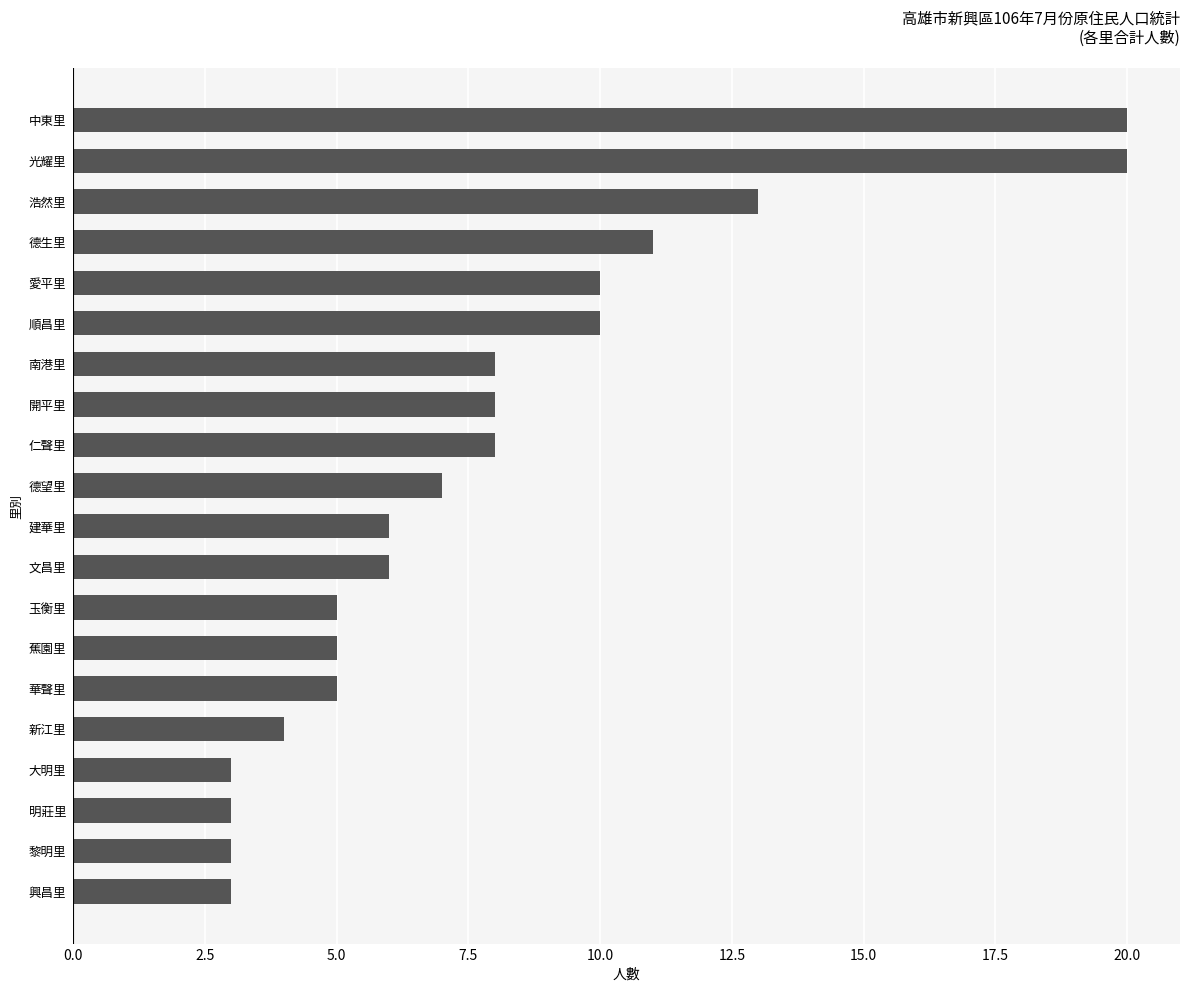

What is the difference between the maximum and second lowest values?

17